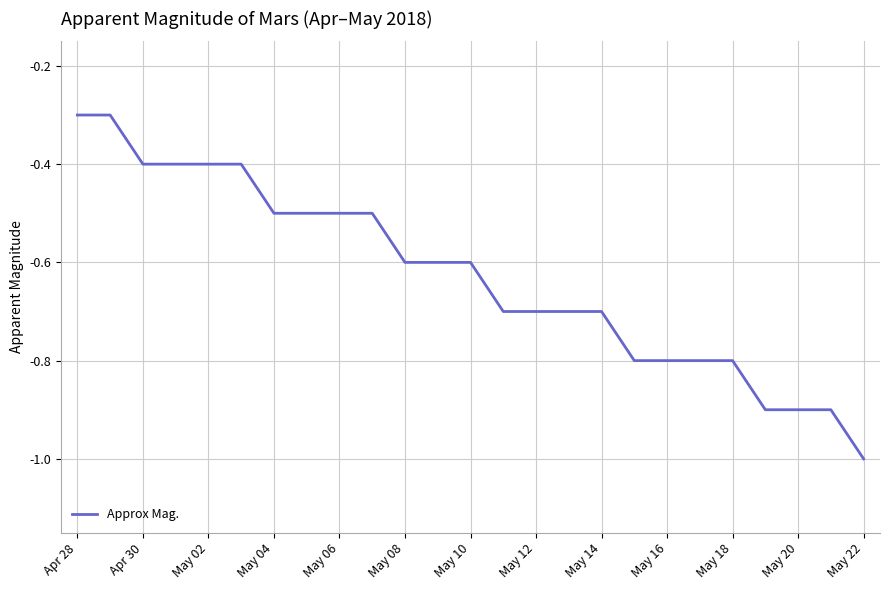

Reading right to left, extract all data points from this chart.

-1.0	-0.9	-0.9	-0.9	-0.8	-0.8	-0.8	-0.8	-0.7	-0.7	-0.7	-0.7	-0.6	-0.6	-0.6	-0.5	-0.5	-0.5	-0.5	-0.4	-0.4	-0.4	-0.4	-0.3	-0.3